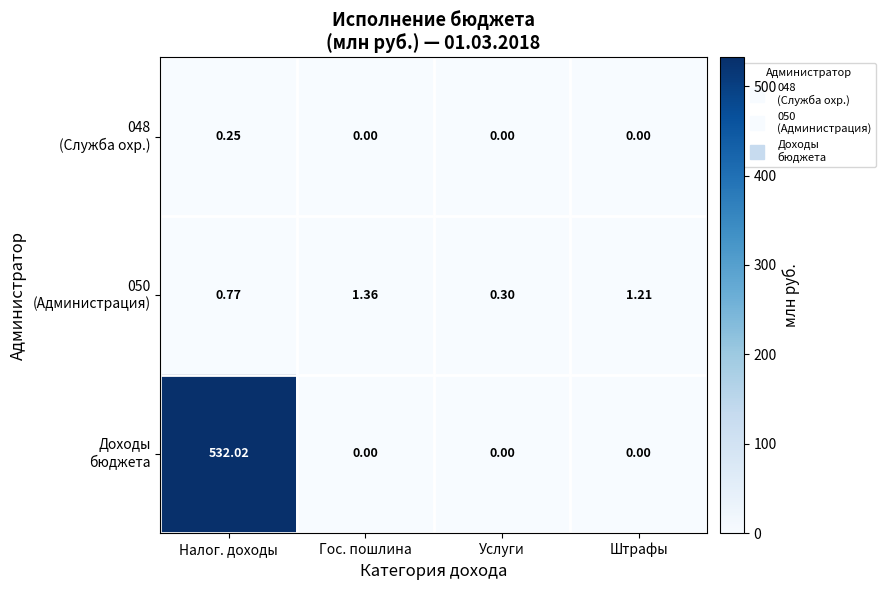

At which category is the sum across all series the highest?

Налог. доходы